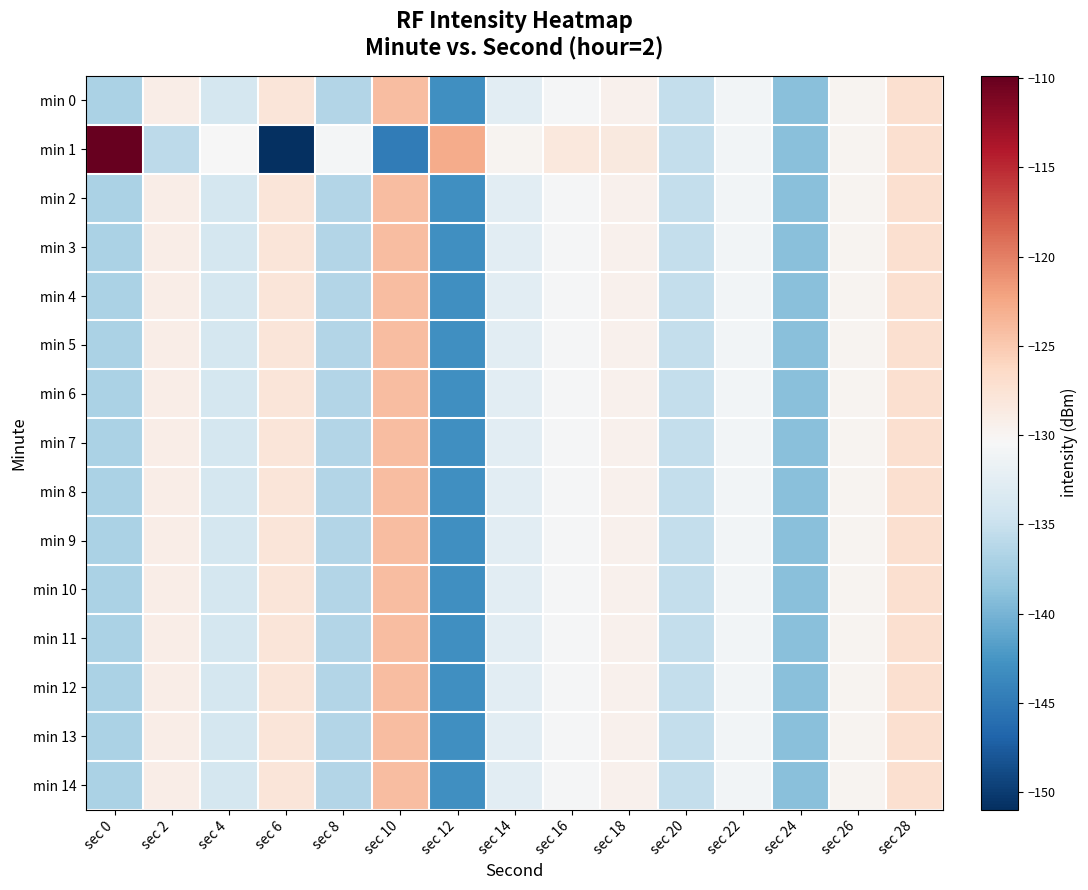

At which category is the sum across all series the highest?

sec 10